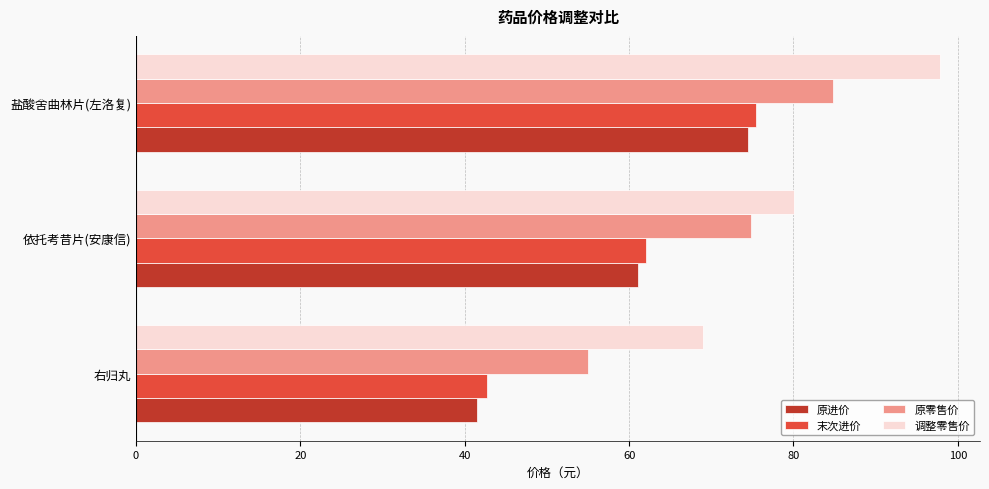

The 调整零售价 series shows 103.5 at 右归丸. True or false?

False